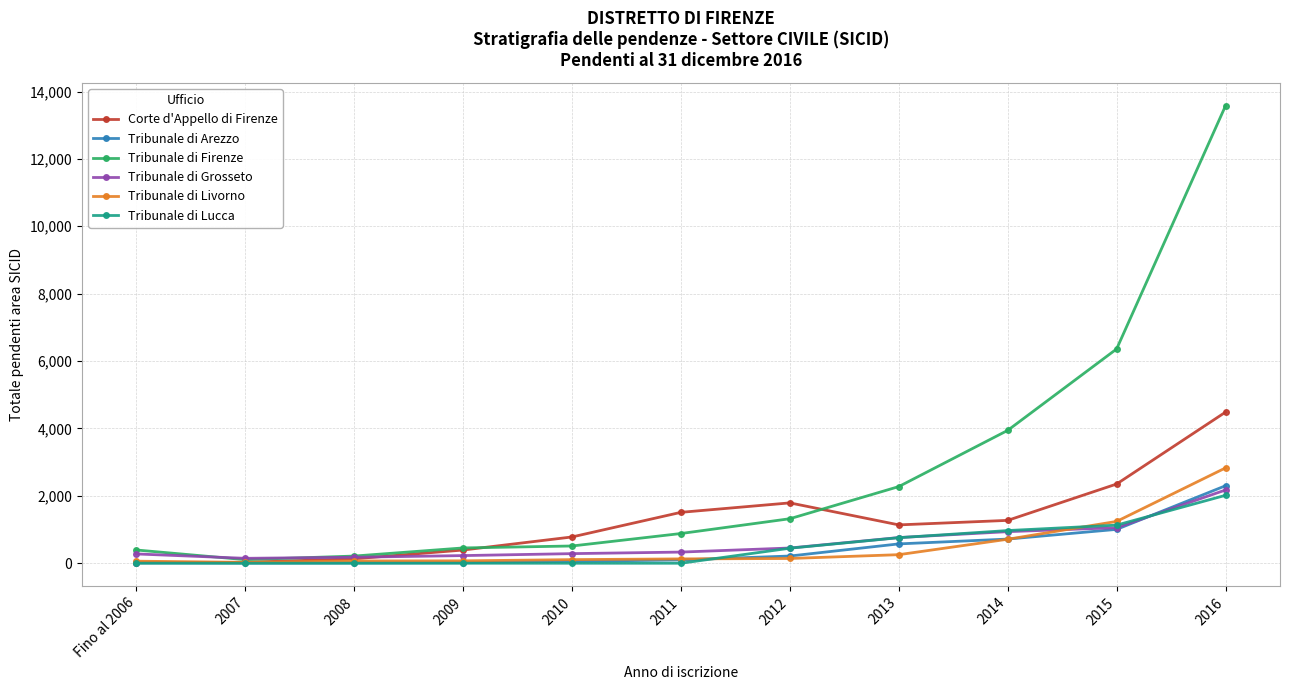

At which category is the sum across all series the highest?

2016